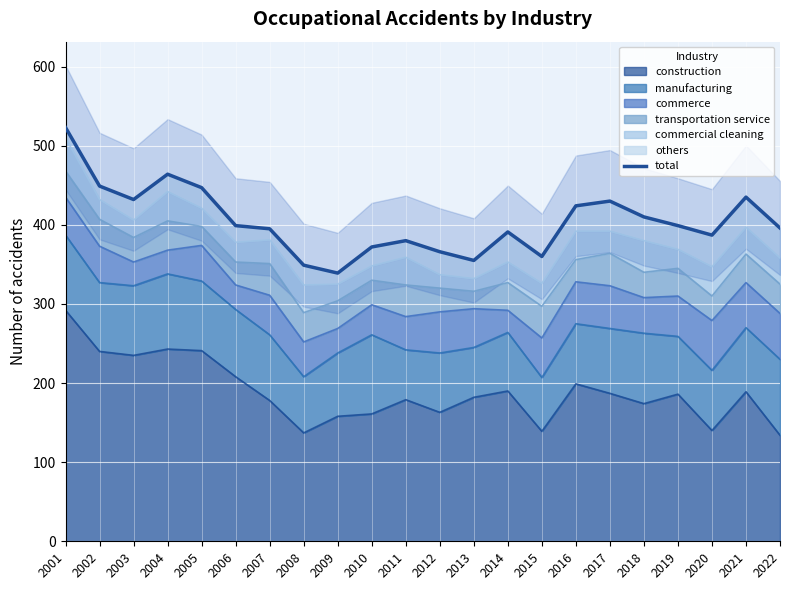

How many points are higher than both their immediate neighbors (excluding endpoints)?

5